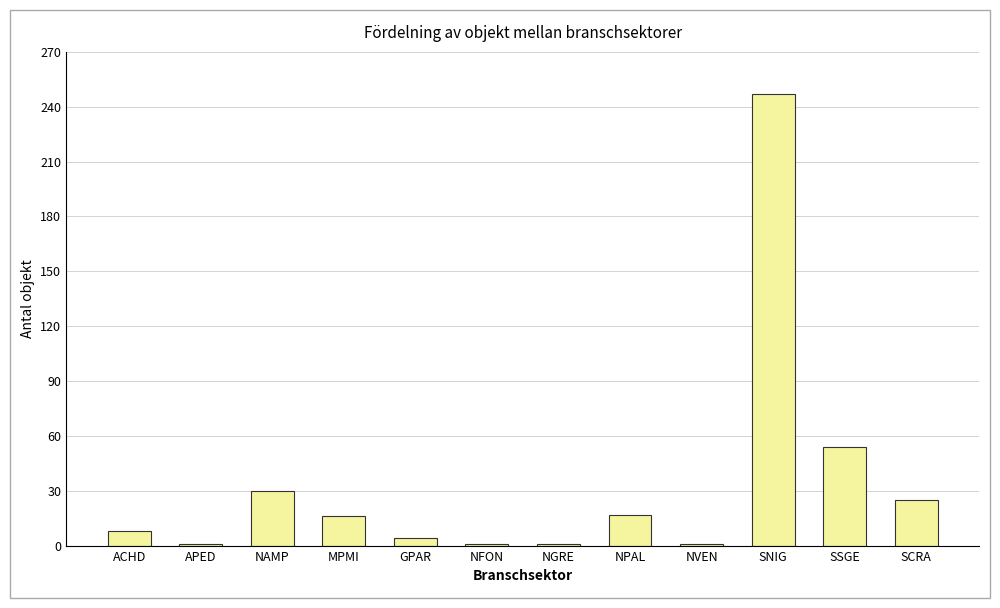

The value at ACHD is 8. True or false?

True